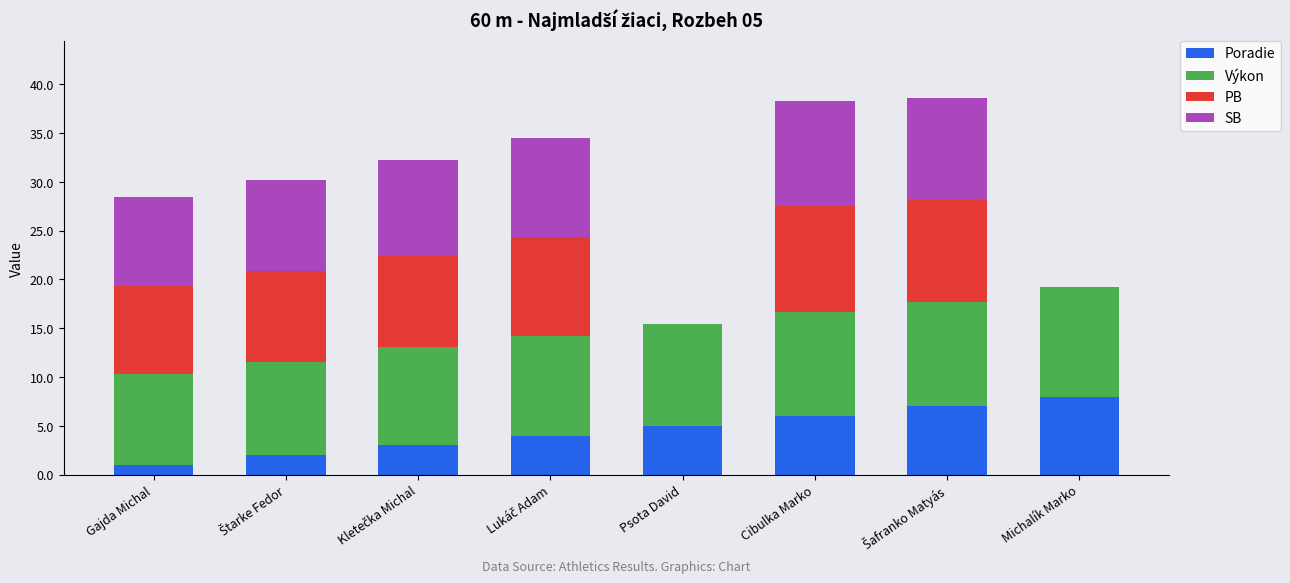

At which label does Poradie reach its peak?

Michalík Marko